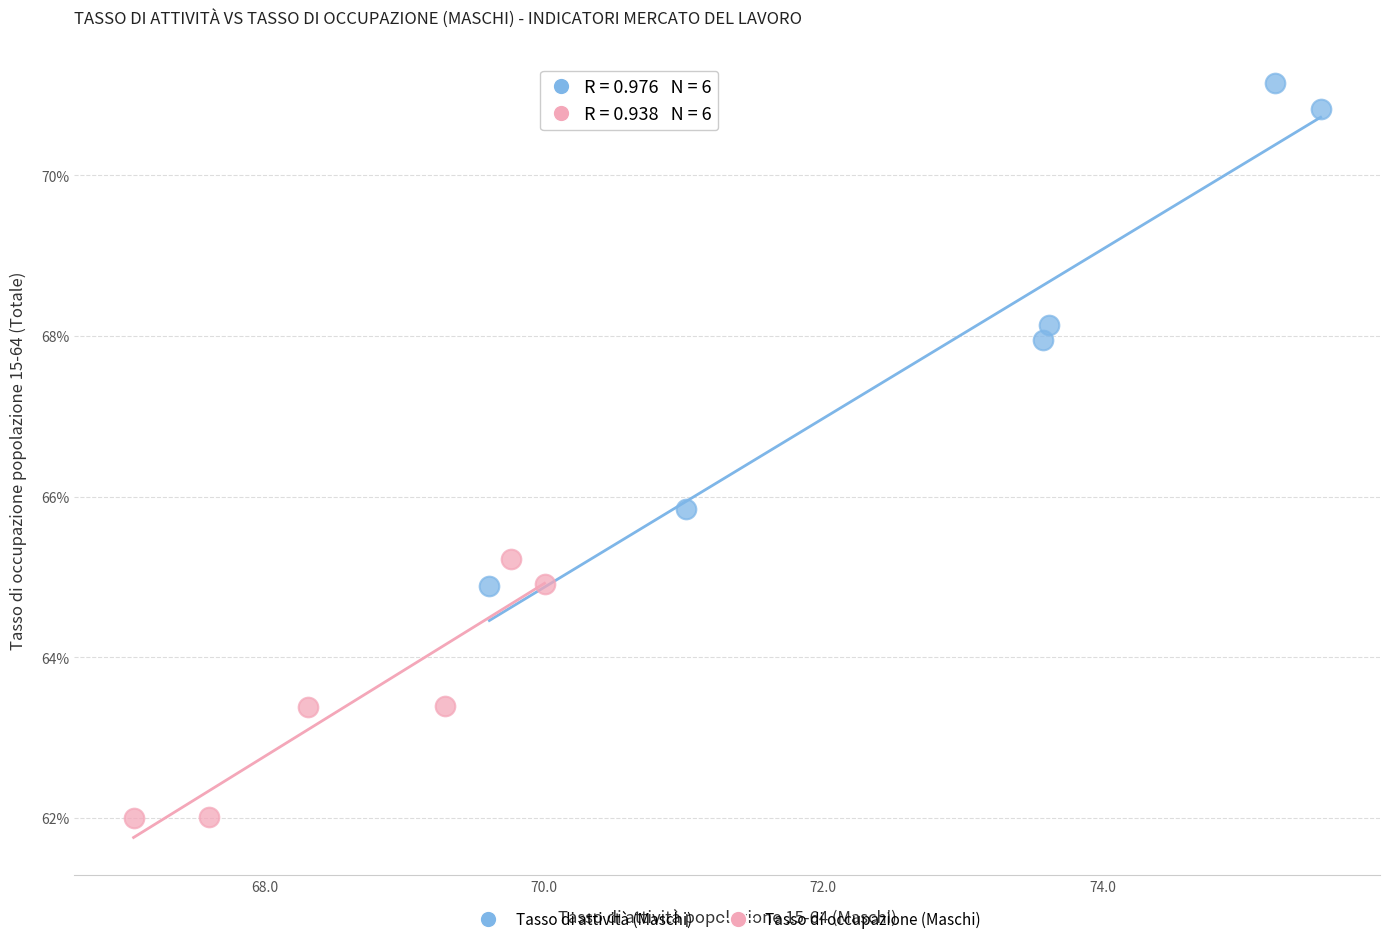

What are all the series names shown in the legend?

Tasso di attività (Maschi), Tasso di occupazione (Maschi)